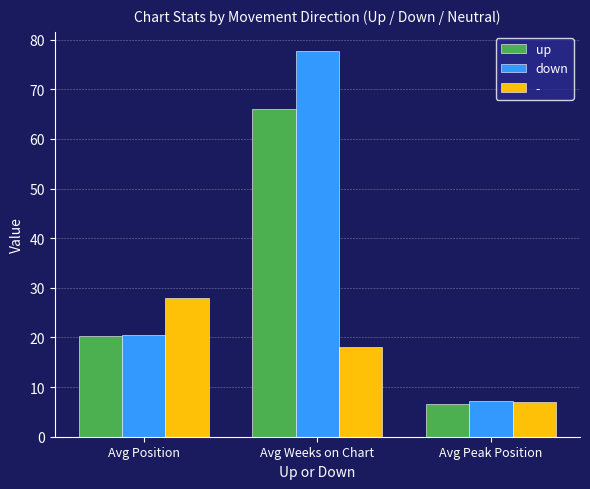

Between Avg Position and Avg Weeks on Chart, which series saw the biggest shift?

down